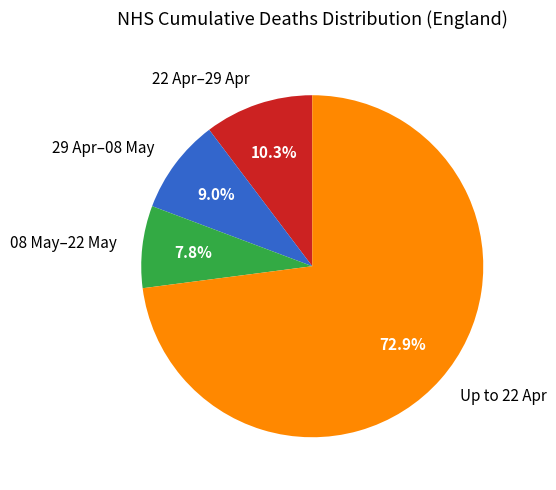

Which category has the biggest portion of the pie?

Up to 22 Apr